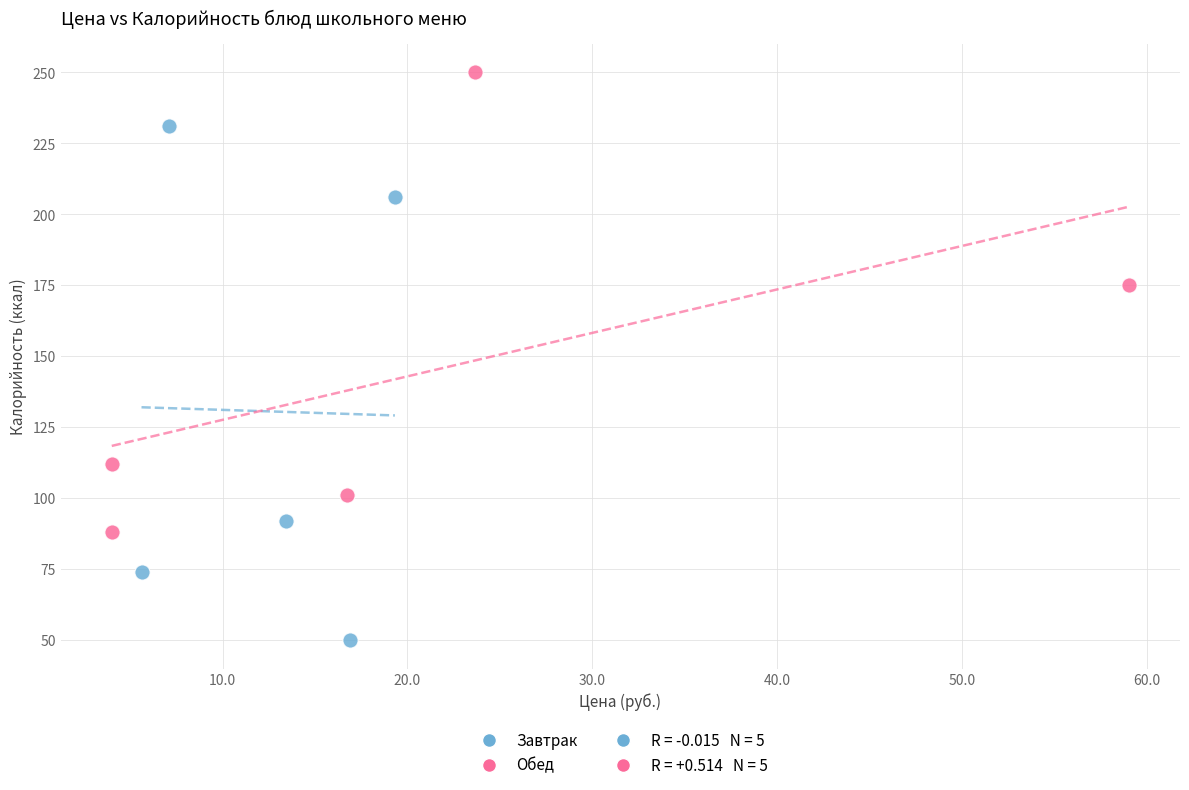

Which series reaches the maximum Y coordinate?

Обед